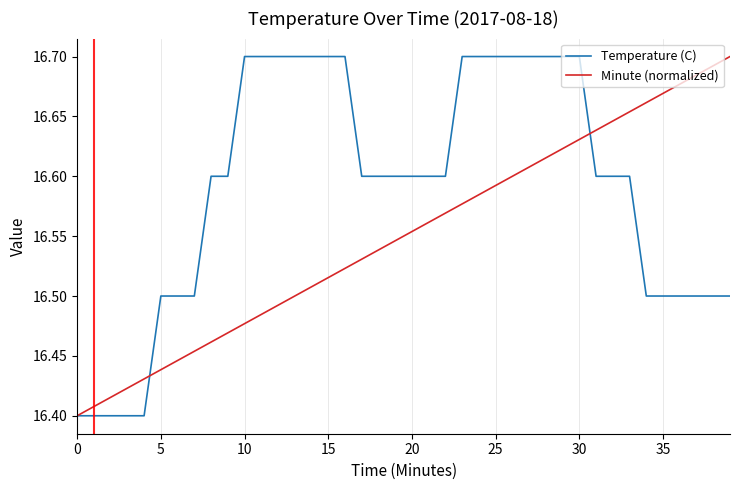

Which series has the largest total across all categories?

Temperature (C)